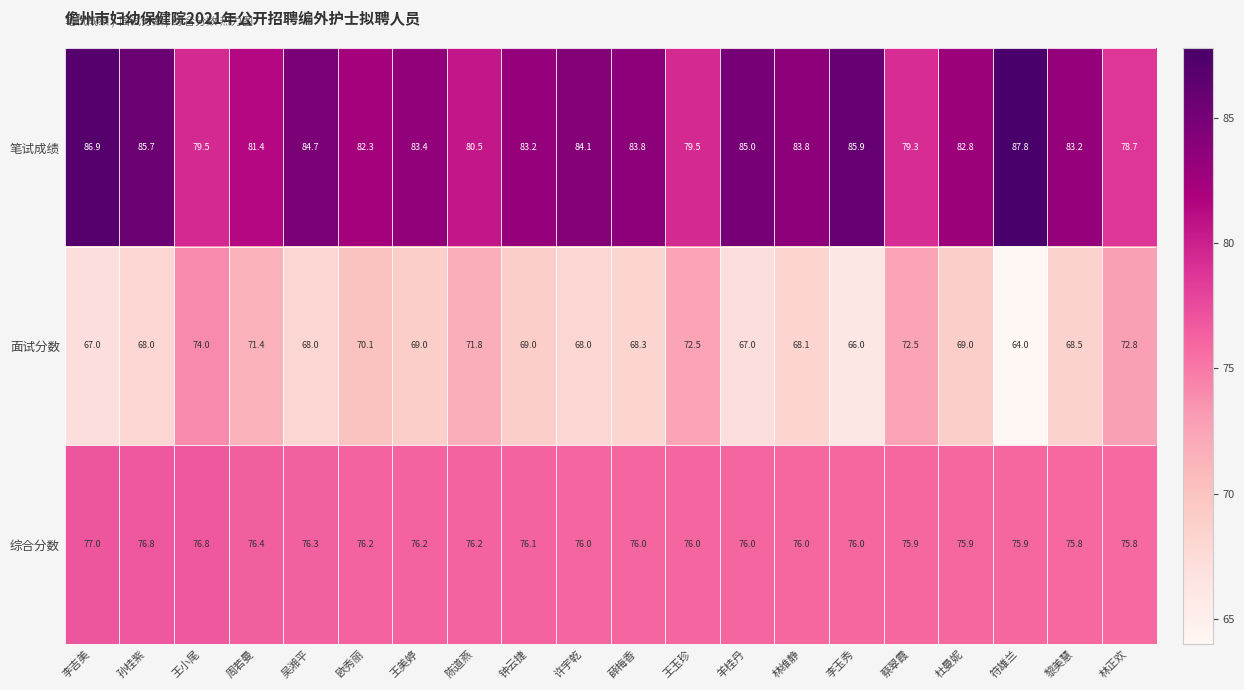

The 面试分数 series shows 72.5 at 王玉珍. True or false?

True